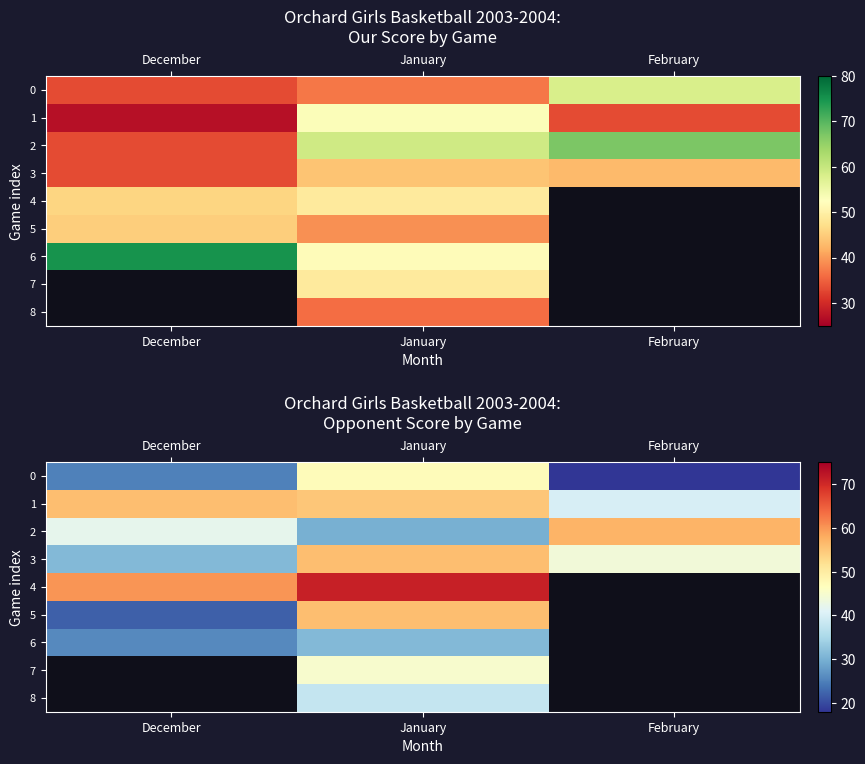

At which label does 1 reach its peak?

December